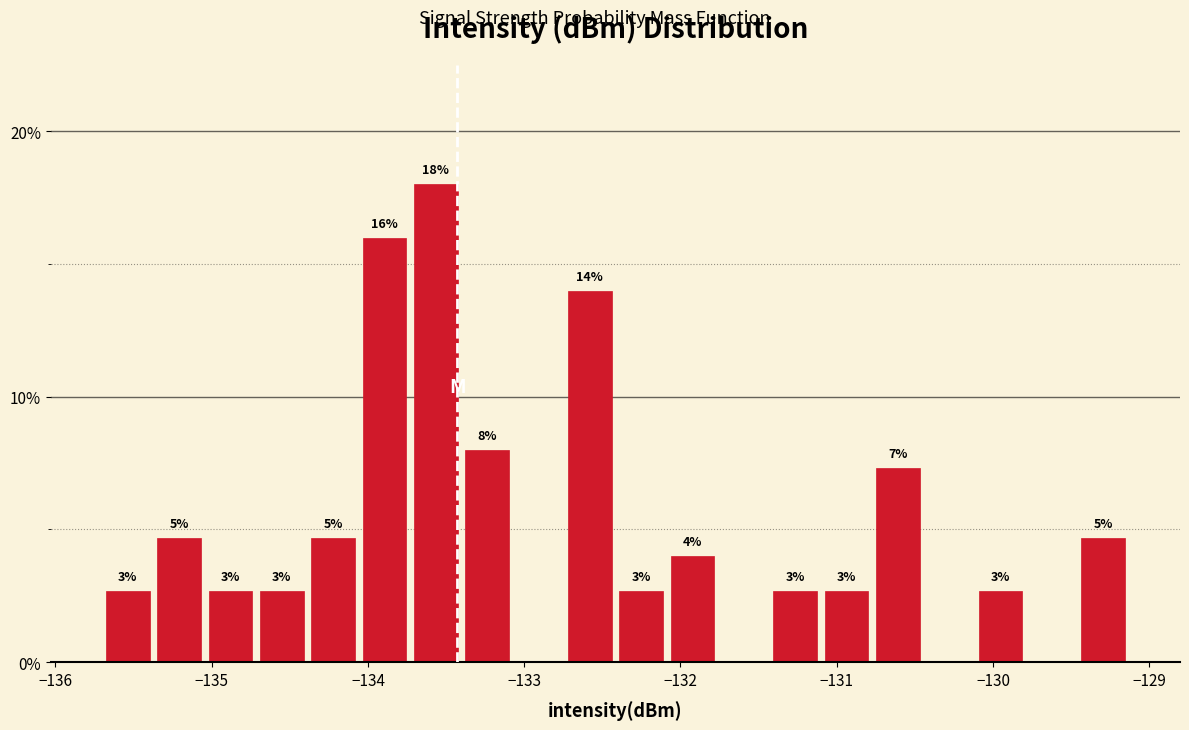

Read against the x-axis, roughly where is the centre of the tallest bar?

-133.6